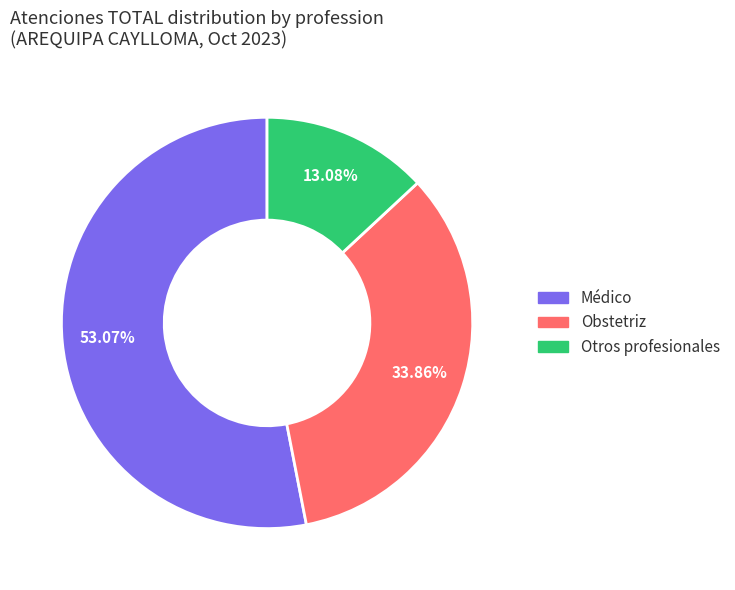

To the nearest percent, what is the difference between the largest and smallest slice percentages?

40%